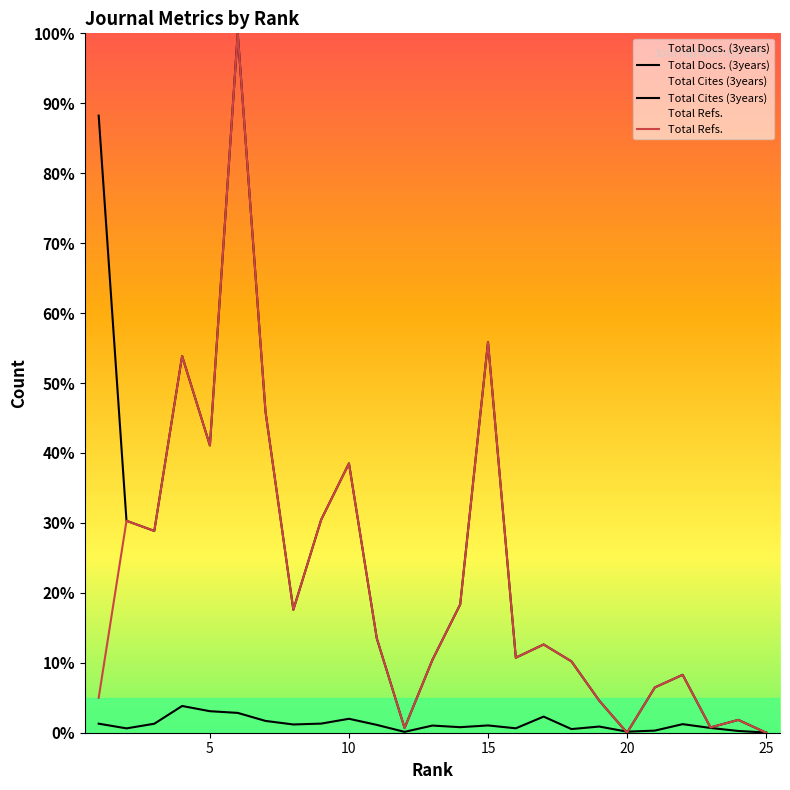

Reading right to left, what are all the values shown in this chart?

Total Docs. (3years): 0.0	0.3	0.7	1.2	0.3	0.2	0.9	0.5	2.3	0.6	1.0	0.8	1.0	0.1	1.1	2.0	1.3	1.2	1.7	2.8	3.1	3.8	1.3	0.6	1.3
Total Cites (3years): 0.0	1.8	0.8	8.3	6.5	0.0	4.6	10.2	12.6	10.7	55.9	18.3	10.4	0.7	13.5	38.5	30.4	17.6	45.9	100.0	41.1	53.9	28.9	30.3	88.2
Total Refs.: 0.0	1.8	0.8	8.3	6.5	0.0	4.6	10.2	12.6	10.7	55.9	18.3	10.4	0.7	13.5	38.5	30.4	17.6	45.9	100.0	41.1	53.9	28.9	30.3	5.0